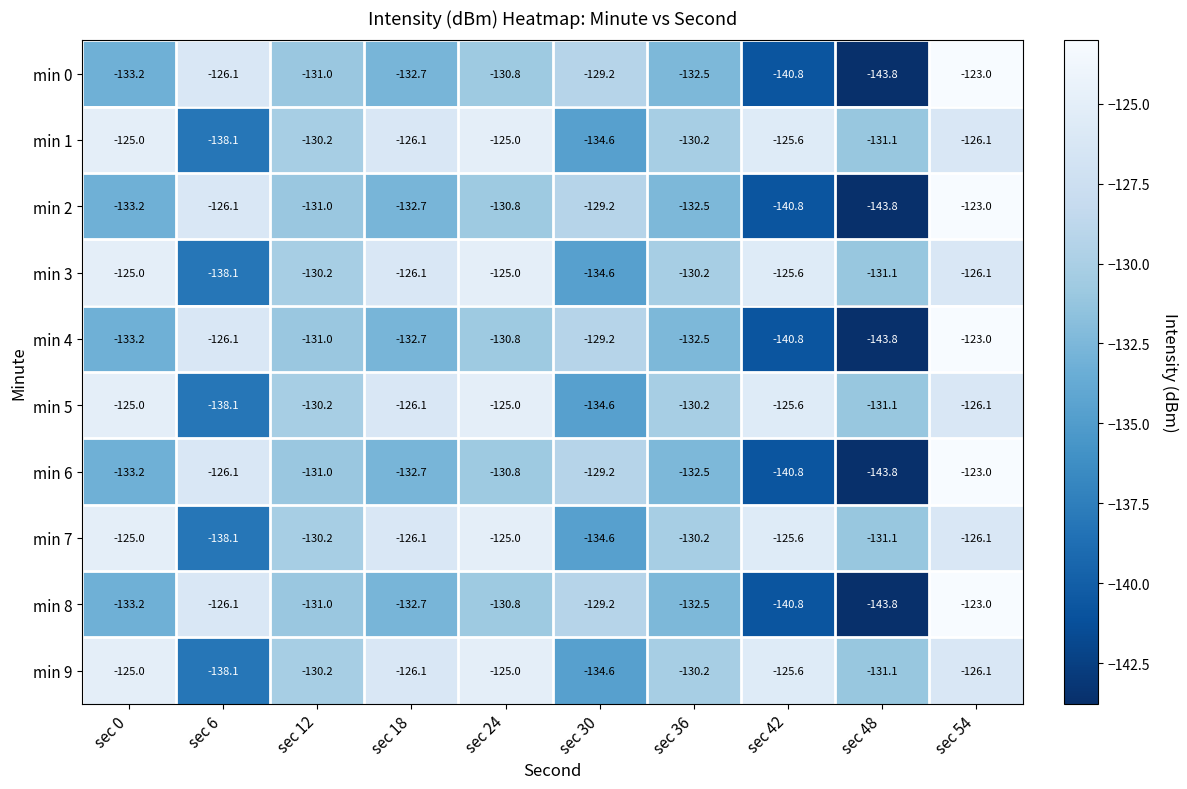

What is the maximum value shown in the chart?

-123.0